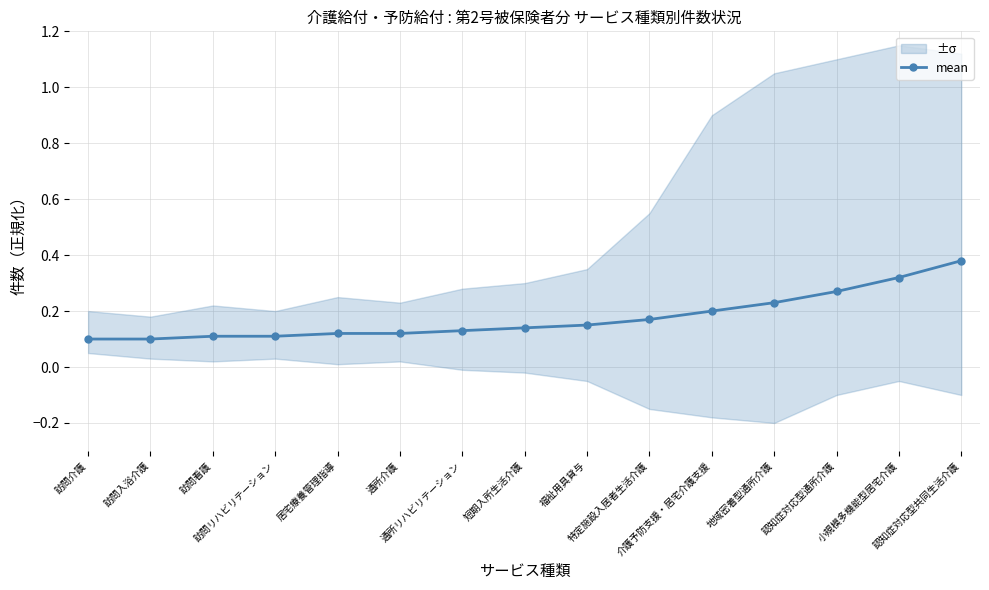

Is it true that the value at 訪問介護 is 0.2?

False